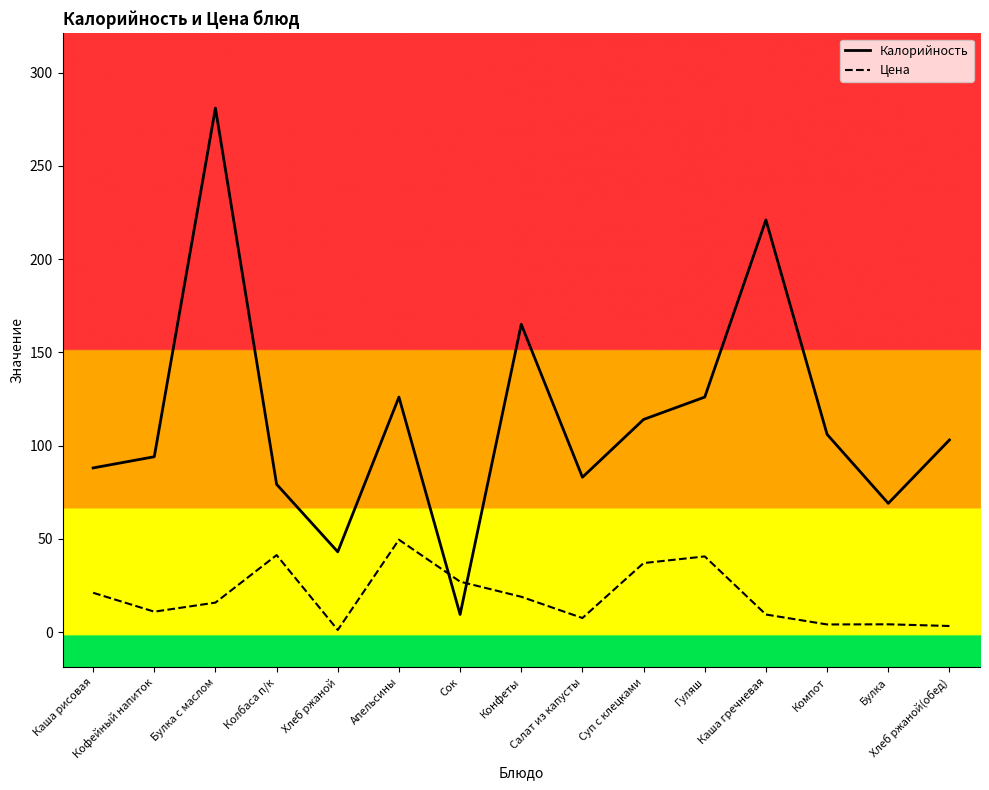

How many series are shown in this chart?

2